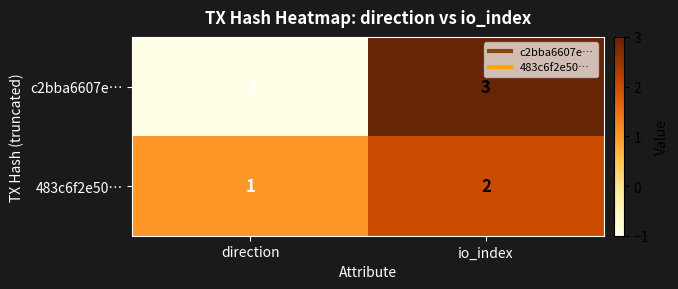

Between direction and io_index, which series saw the biggest shift?

c2bba6607e…